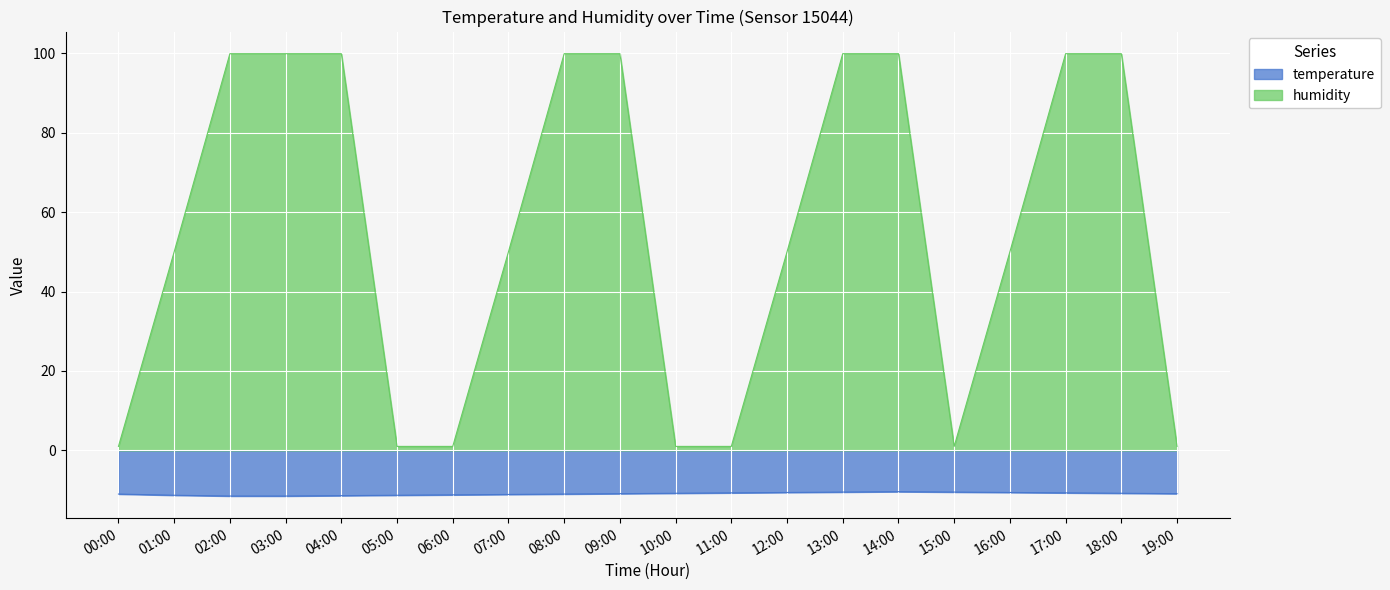

At 12:00, list the series in order from smallest to largest.

temperature, humidity